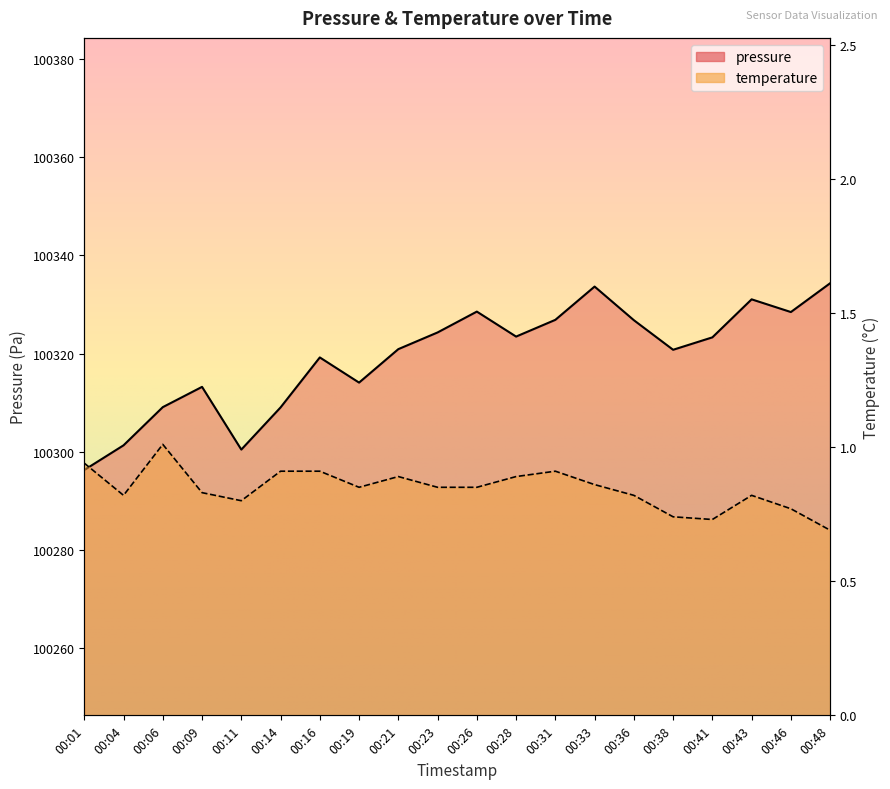

What are all the series names shown in the legend?

pressure, temperature